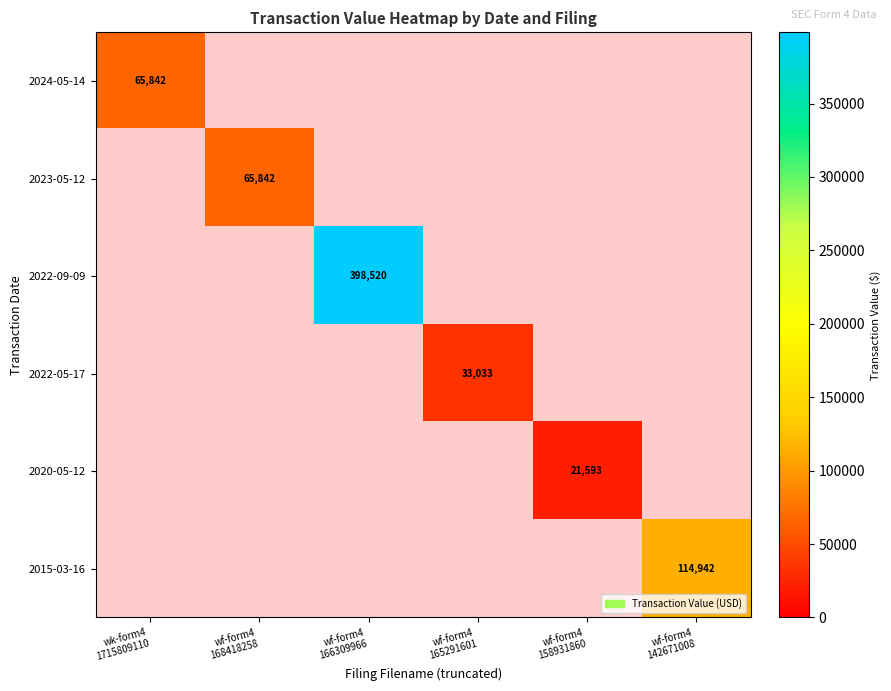

At how many categories does at least one series exceed 158593?

1